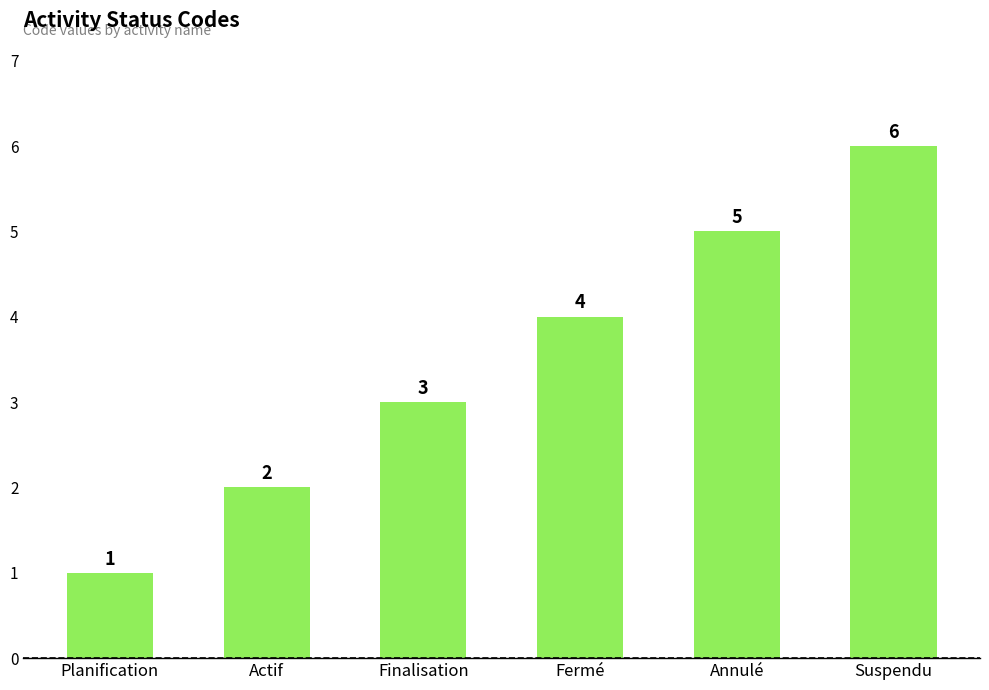

How many values are between 2 and 5?

4